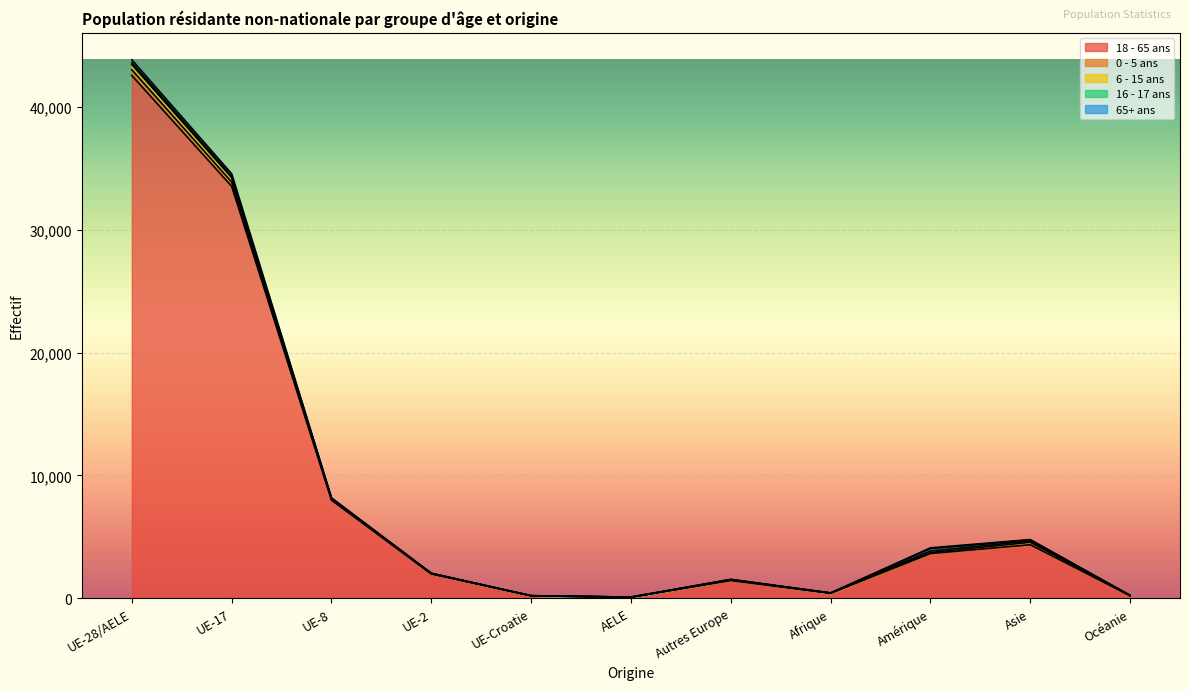

True or false: 65+ ans and 18 - 65 ans intersect in this chart.

False